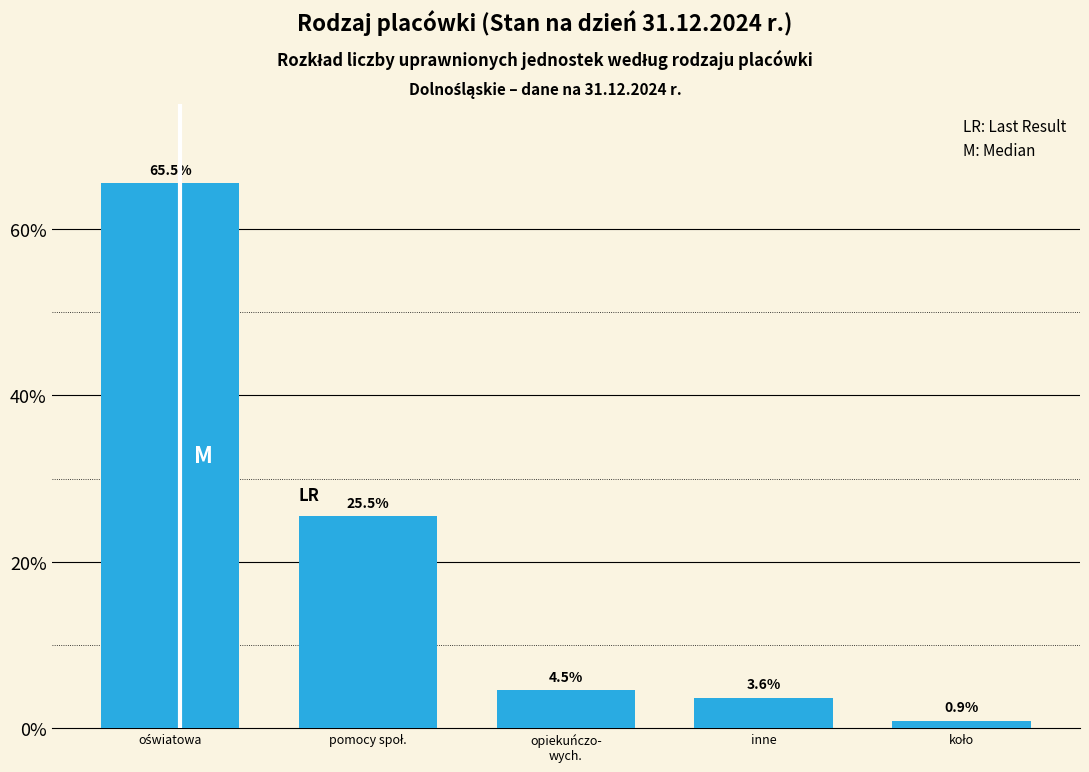

Reading left to right, what are all the values shown in this chart?

65.5	25.5	4.5	3.6	0.9